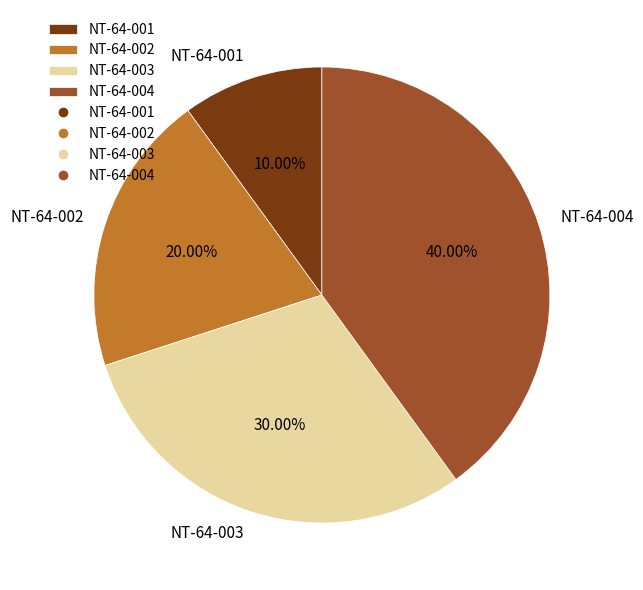

Count the number of slices in the pie.

4